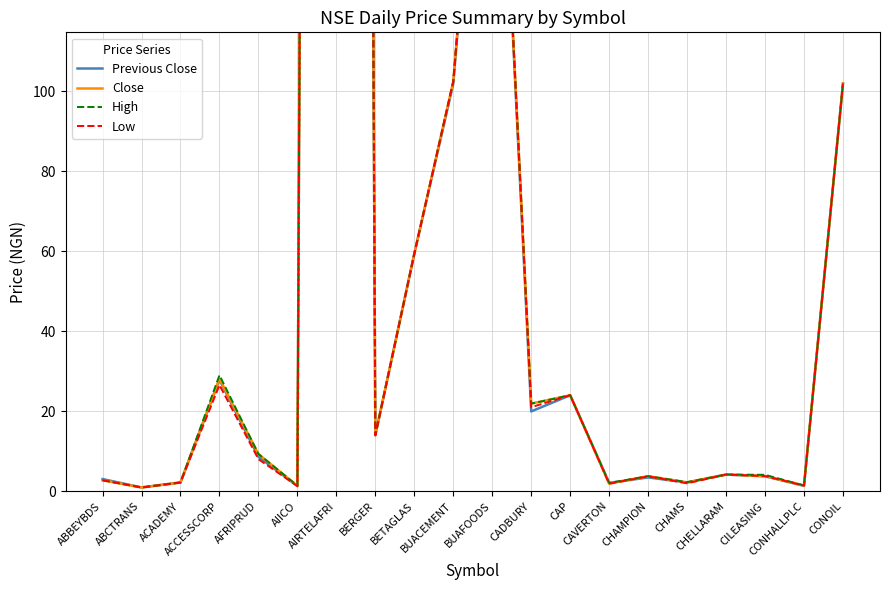

At which category does Close reach its first local valley?

ABCTRANS